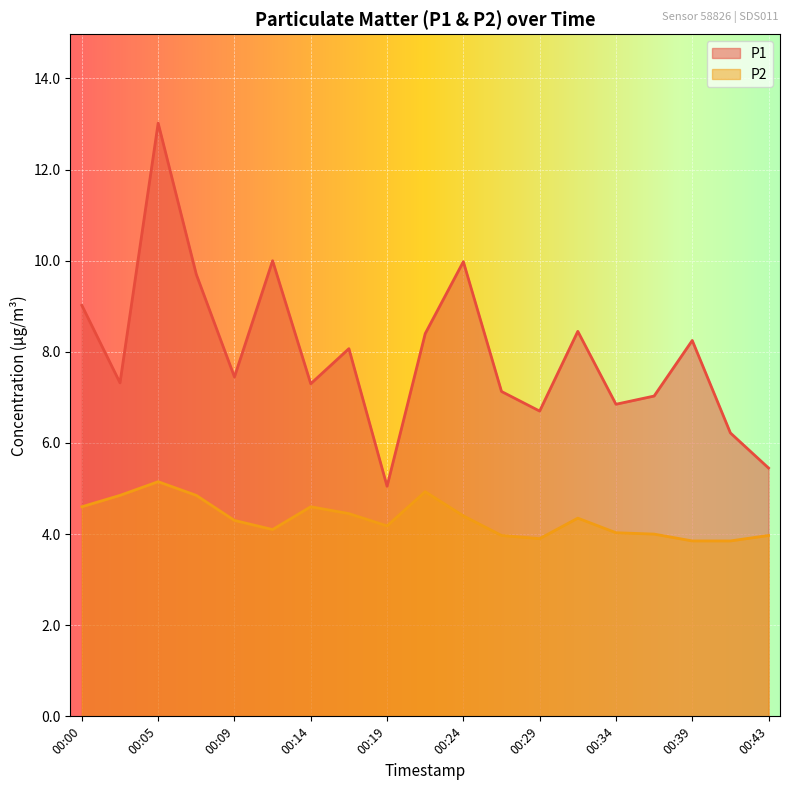

What is the value of the P1 point at the 17th from the left?

8.2